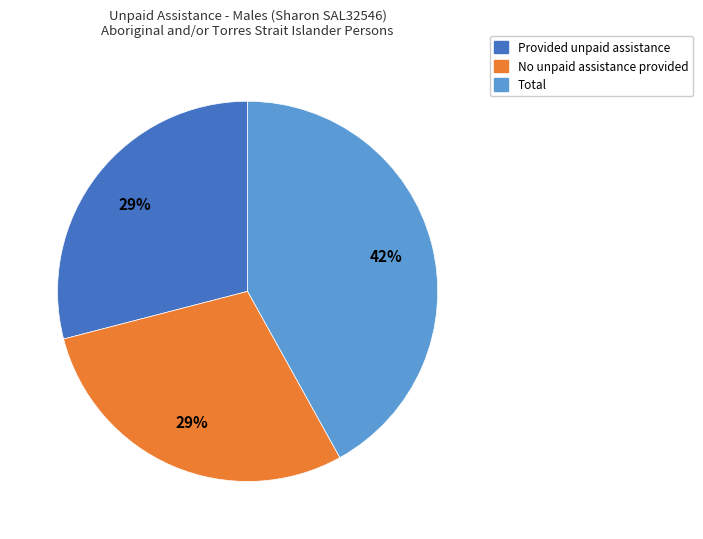

Count the number of slices in the pie.

3